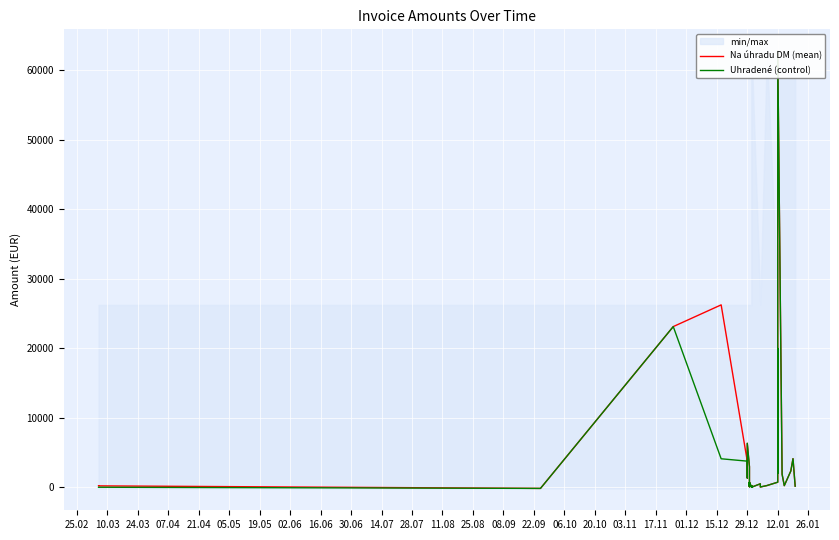

True or false: Na úhradu DM (mean) has a value of 80.0 at 29.12.

True